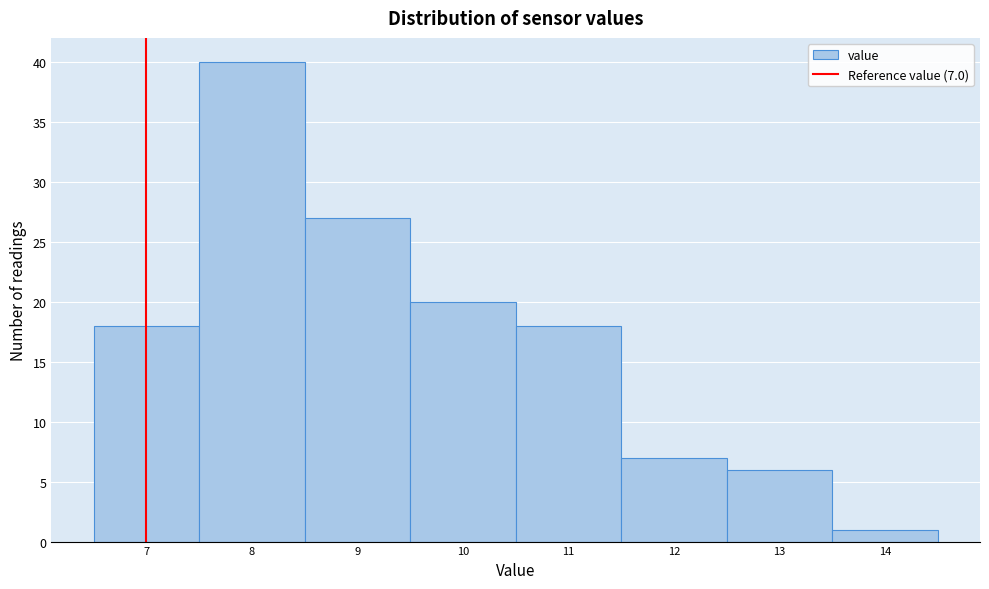

Over which range of the x-axis is the bar tallest?

7.5 to 8.5